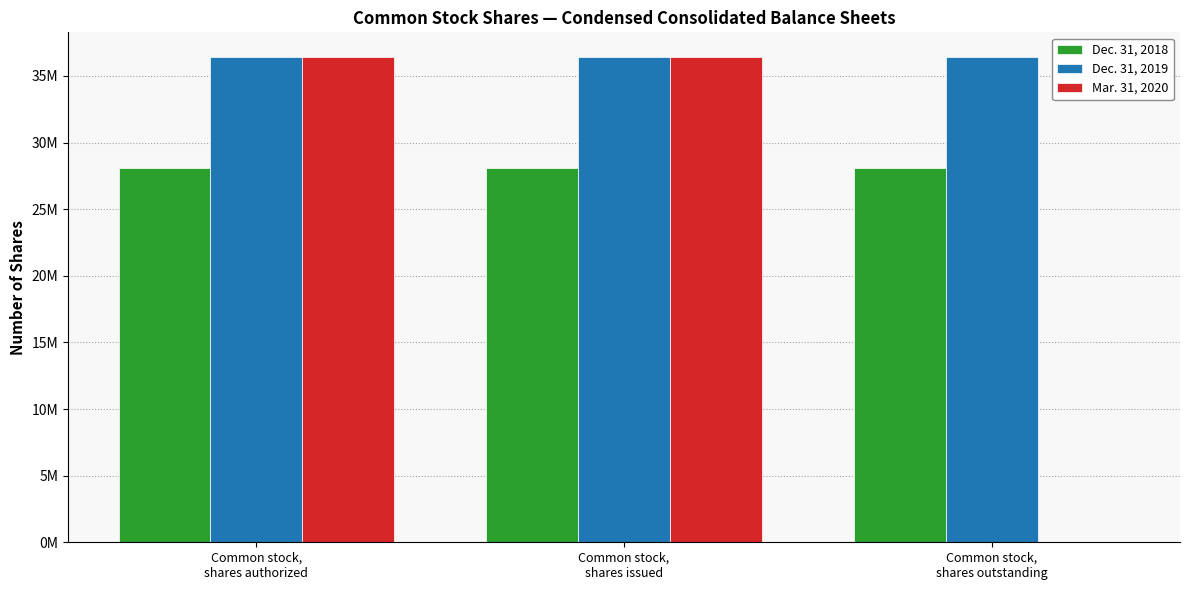

What is the maximum value shown in the chart?

36445751